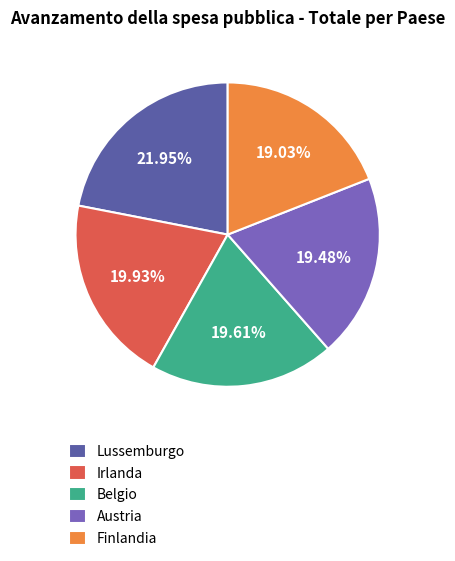

Count the number of slices in the pie.

5